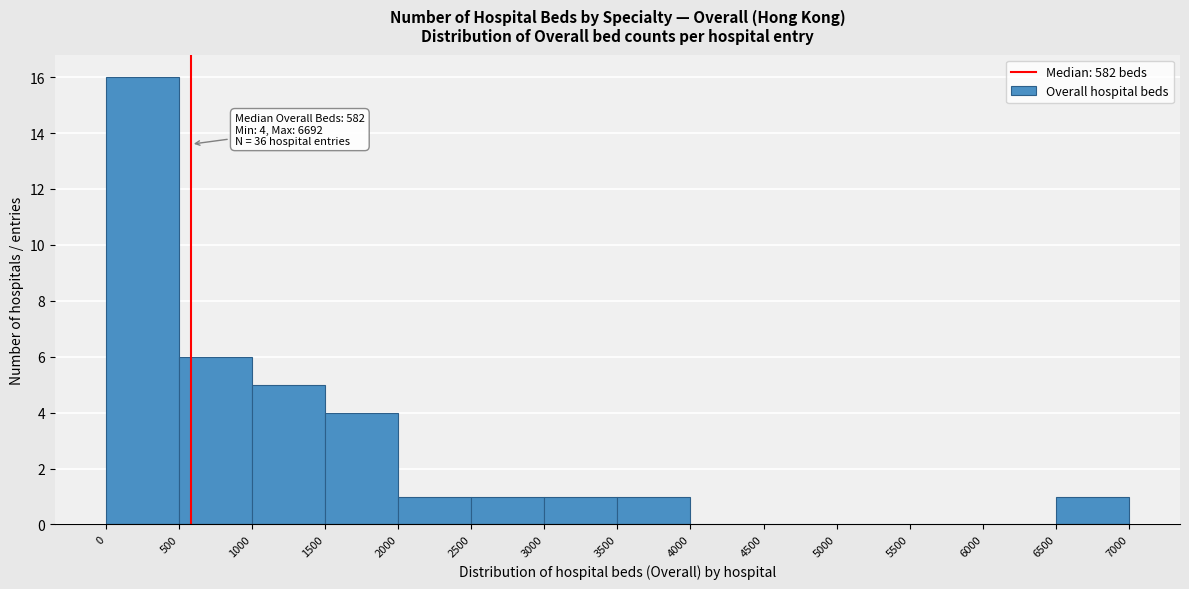

Which range on the x-axis has the tallest bar?

0 to 500